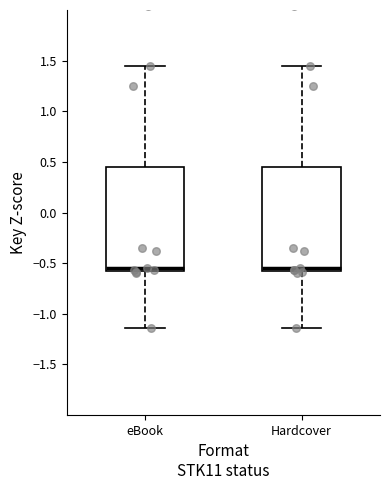

Where is the upper edge of the box for Hardcover on the y-axis? The values are not printed on the chart, so give them approximately, as read against the axis.

0.45